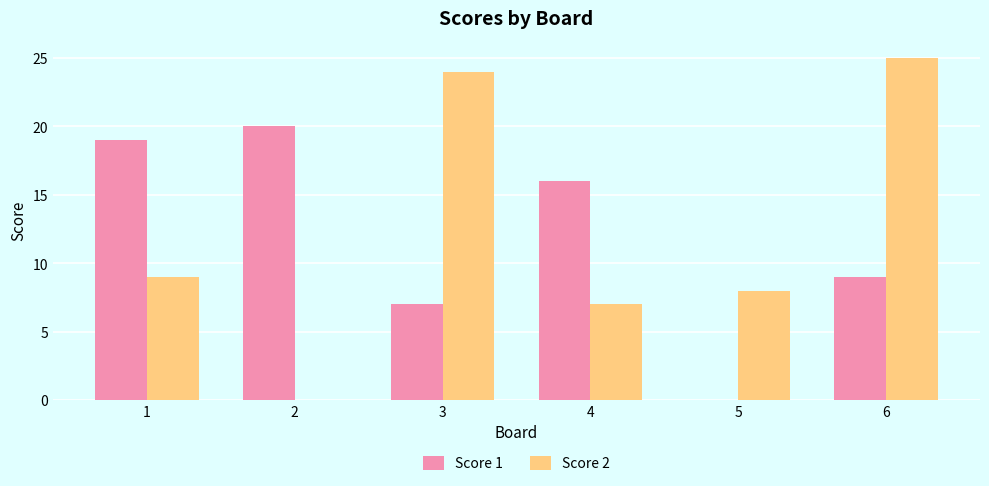

What is the total value across all series at 2?

20